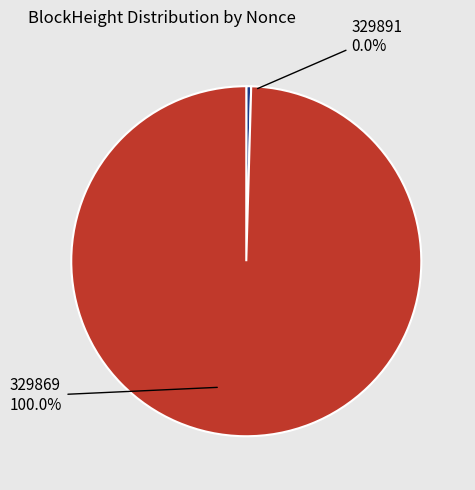

Which has a higher value, 329869 or 329891?

329869